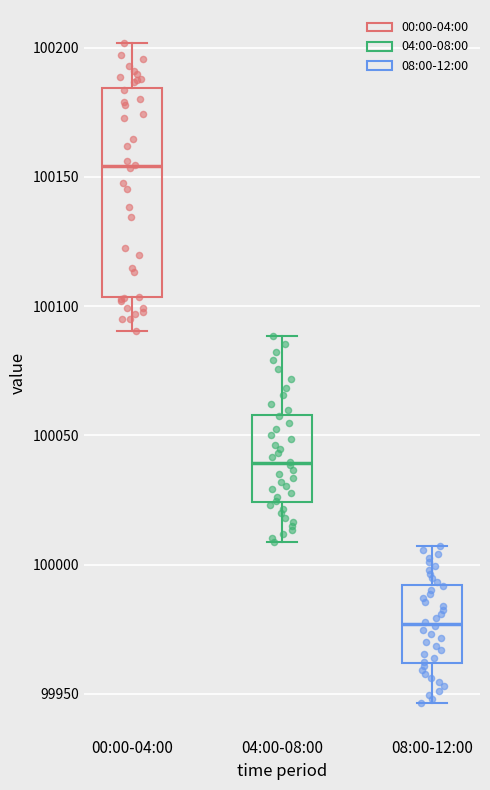

Which box is the tallest, from its lower edge to its upper edge?

00:00-04:00